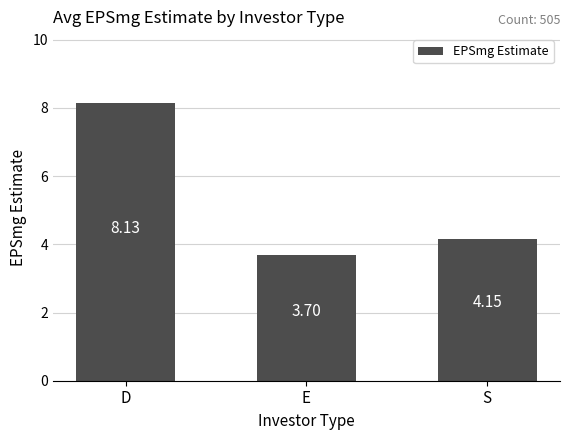

What is the maximum value shown in the chart?

8.1